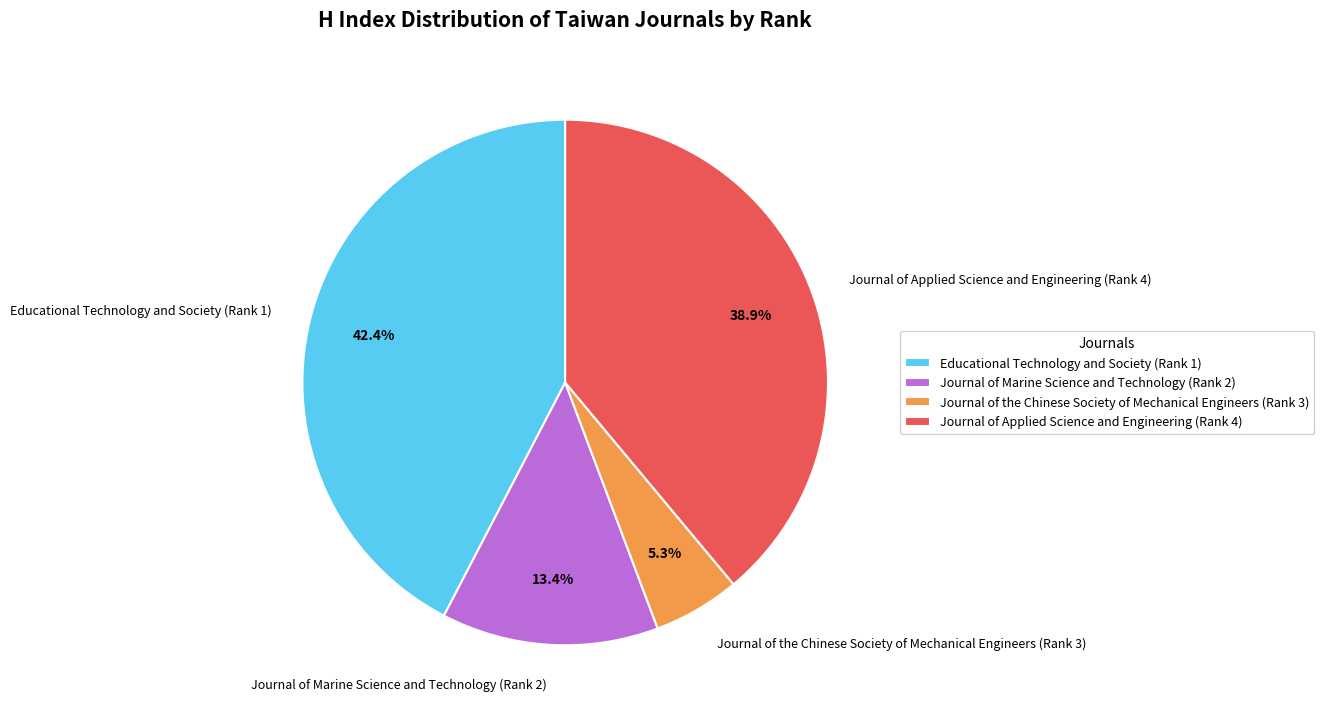

Rank the categories by value from lowest to highest.

Journal of the Chinese Society of Mechanical Engineers (Rank 3), Journal of Marine Science and Technology (Rank 2), Journal of Applied Science and Engineering (Rank 4), Educational Technology and Society (Rank 1)